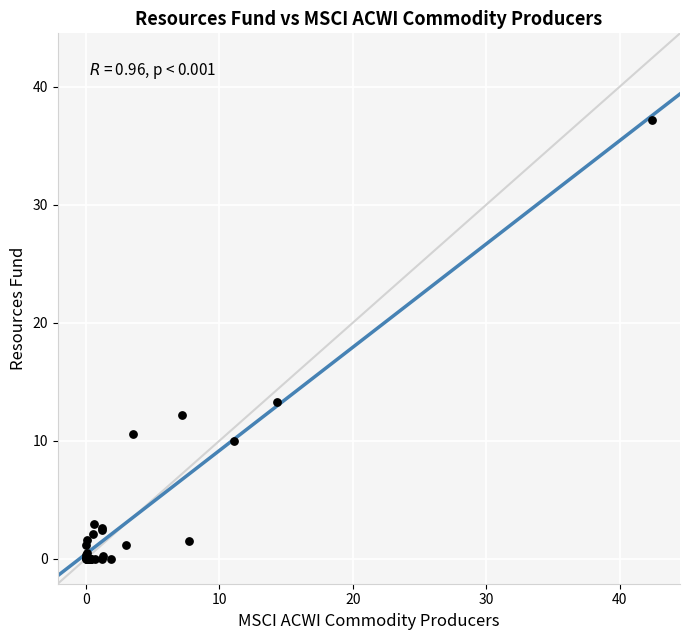

What Y value in the scatter plot is closest to 18?

13.3